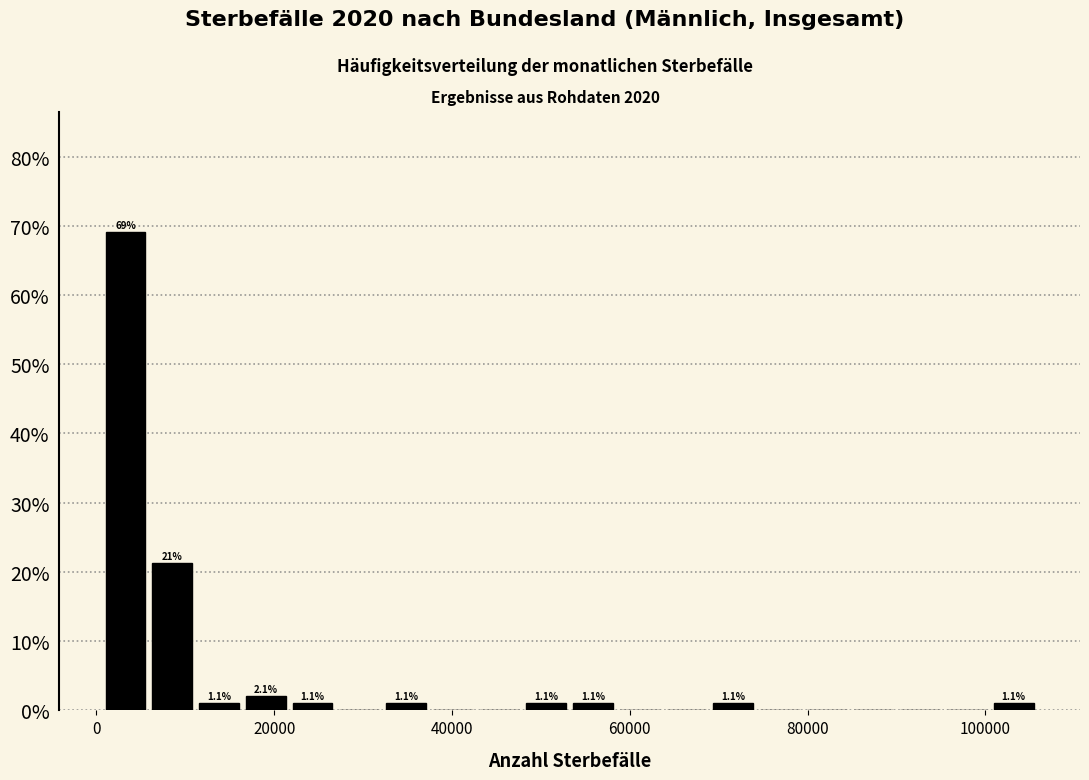

Read against the x-axis, roughly where is the centre of the tallest bar?

4000